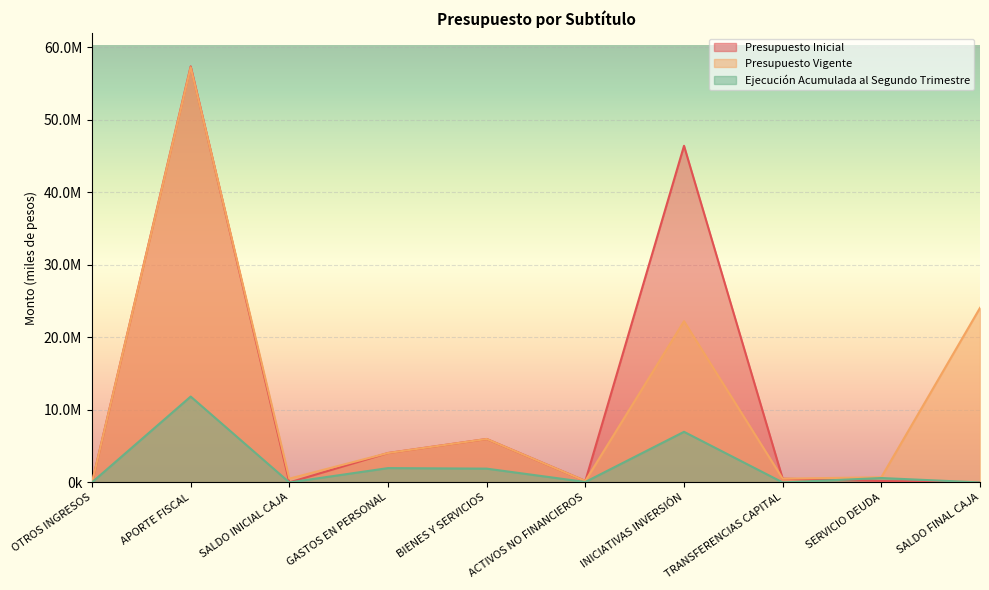

At how many categories does at least one series exceed 41642957?

2